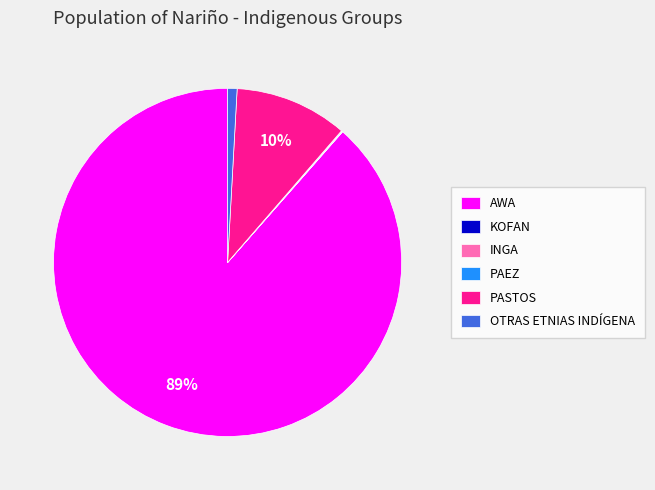

What is the largest slice in the pie chart?

AWA